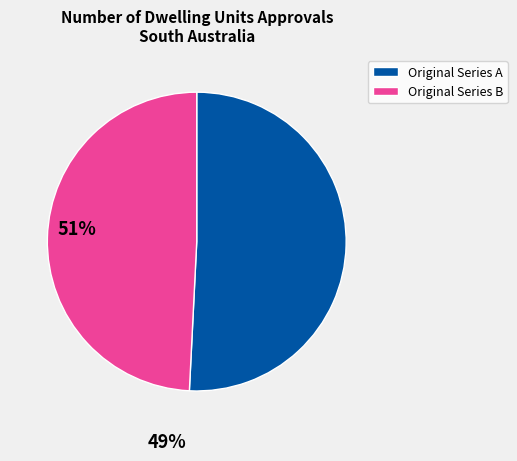

Is there any slice that represents more than half of the pie?

Yes